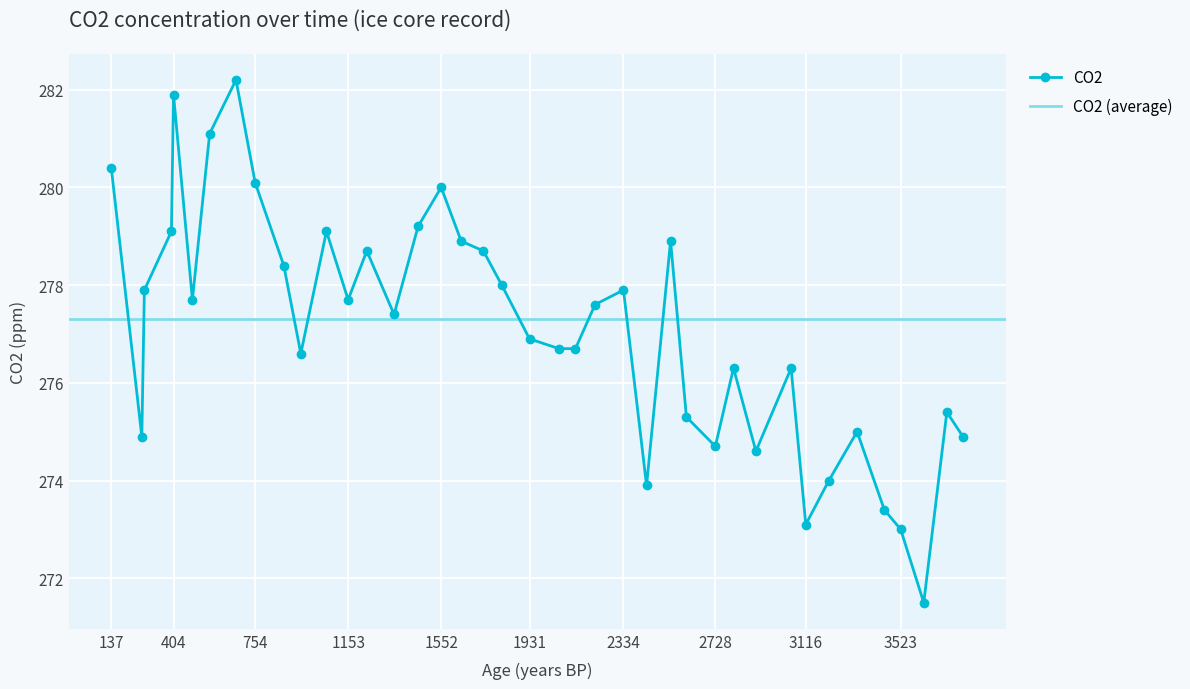

At which label does the data first exceed 277?

137